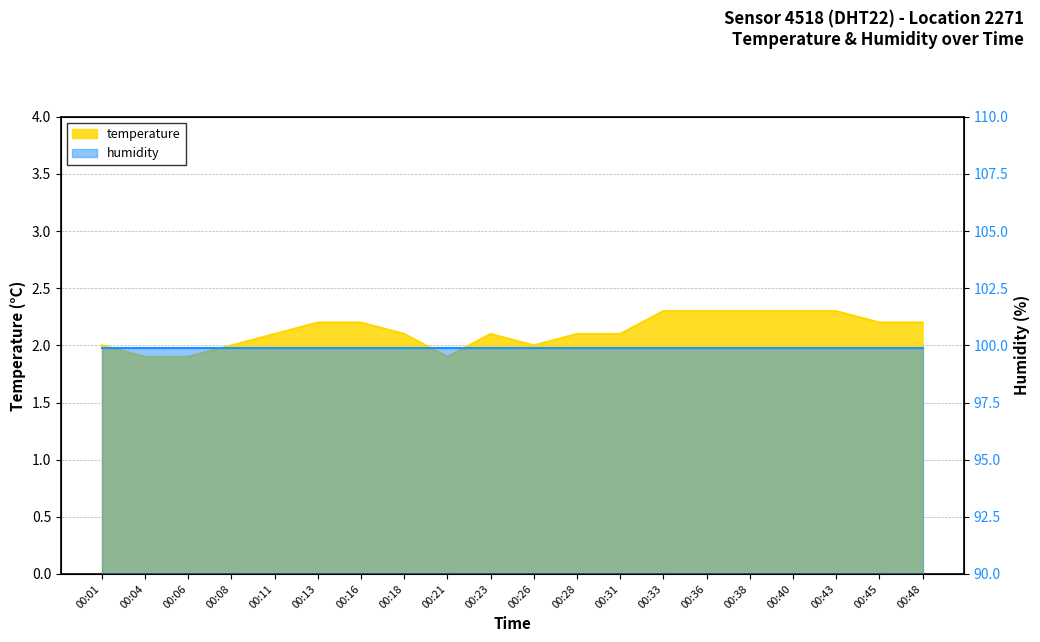

What is the difference between the maximum and minimum values?

0.4